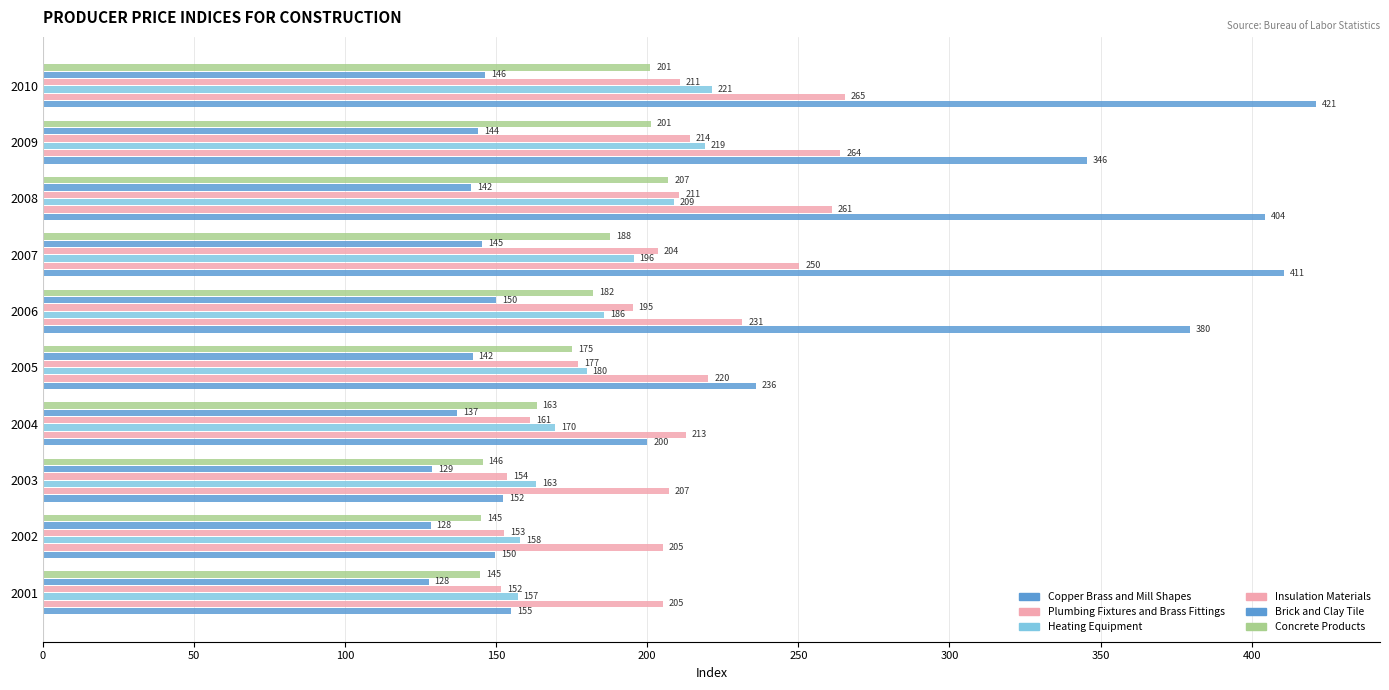

How many values in the Copper Brass and Mill Shapes series are below 345?

5